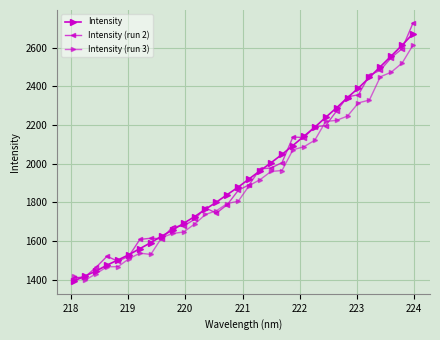

True or false: Intensity (run 2) and Intensity (run 3) intersect in this chart.

True